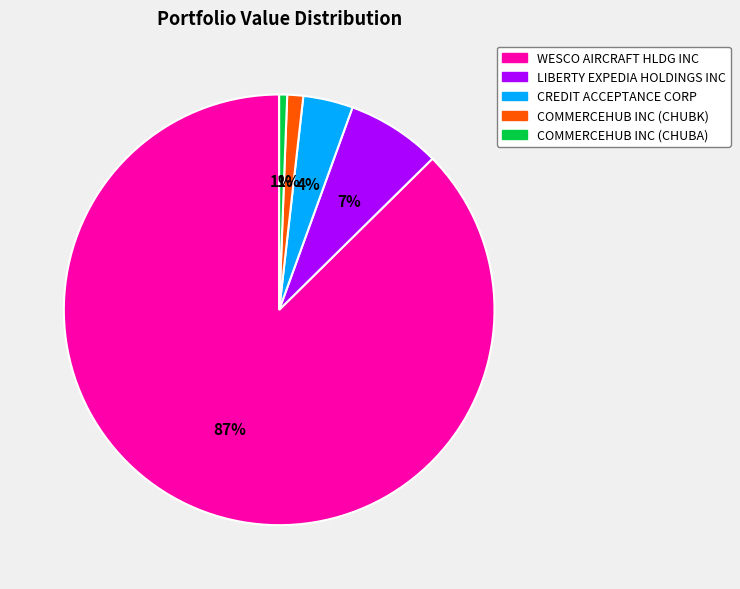

Combined, do WESCO AIRCRAFT HLDG INC and LIBERTY EXPEDIA HOLDINGS INC account for over 50%?

Yes